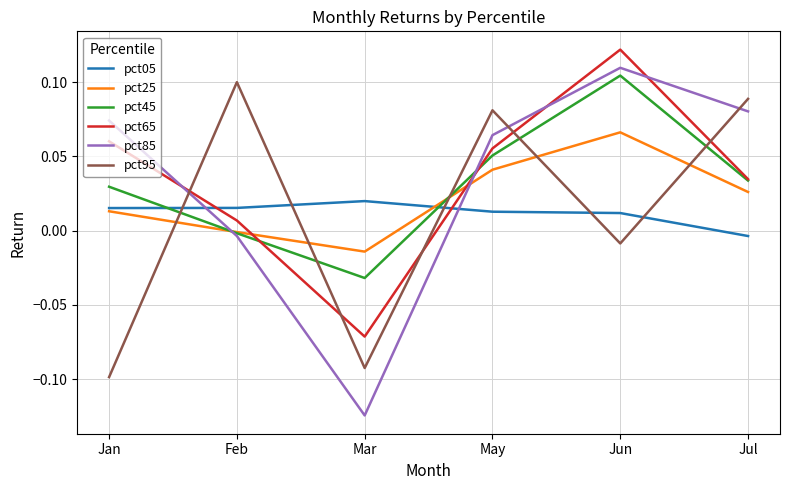

Count the pct05 values in the range 0 to 1.

5